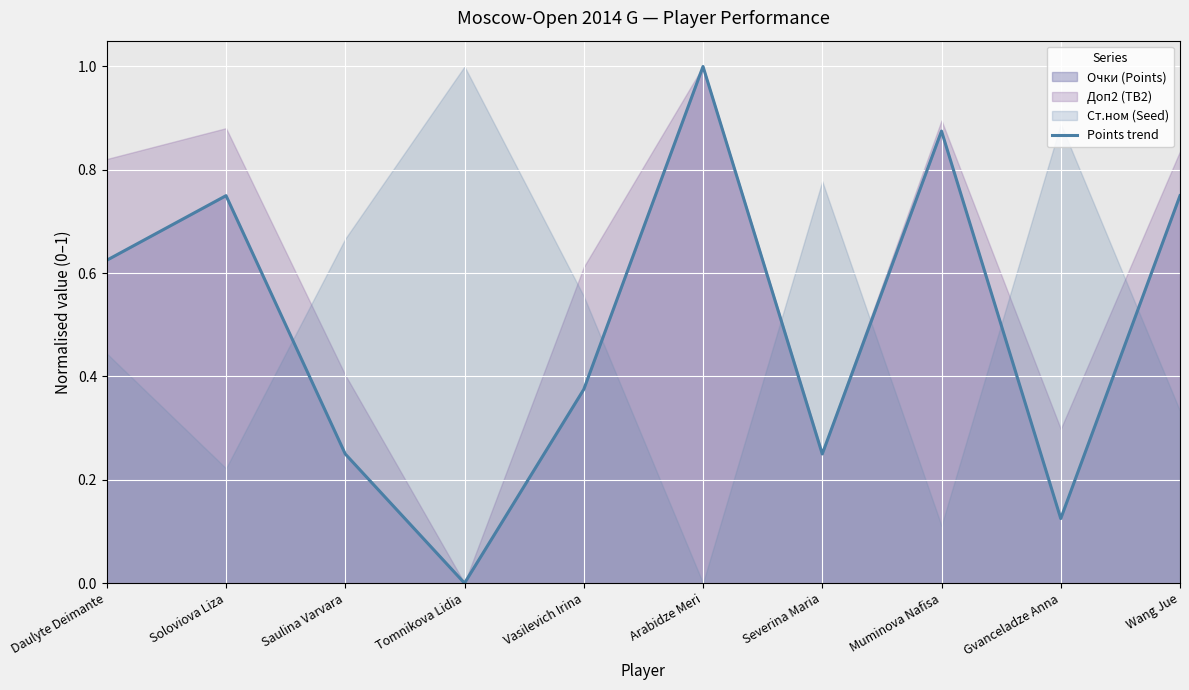

How many interior local peaks (higher than both neighbors) does the data have?

3